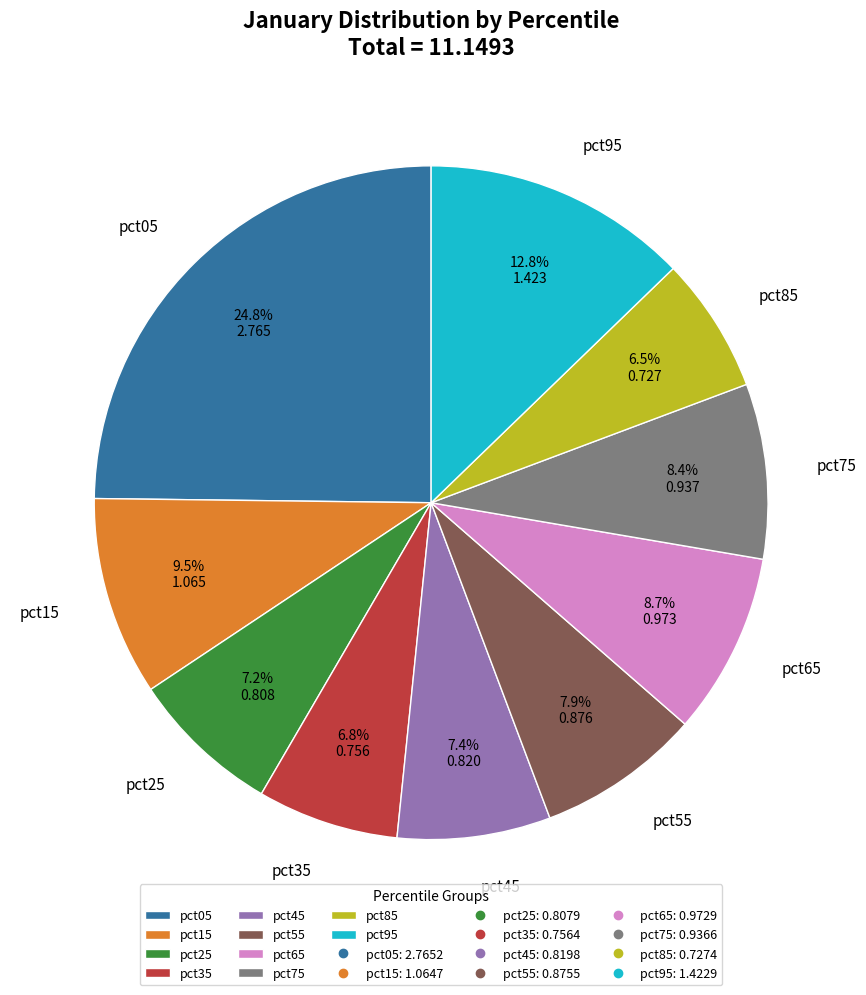

What percentage do pct35 and pct75 together represent?

15.2%